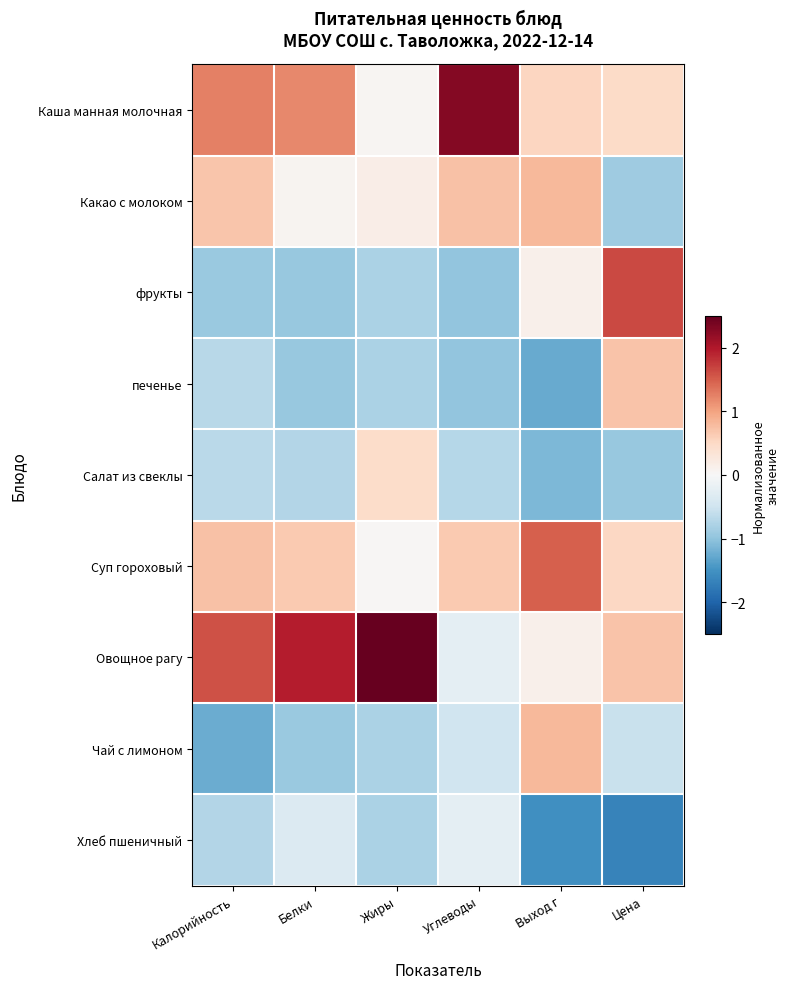

Between Жиры and Цена, which series saw the biggest shift?

фрукты